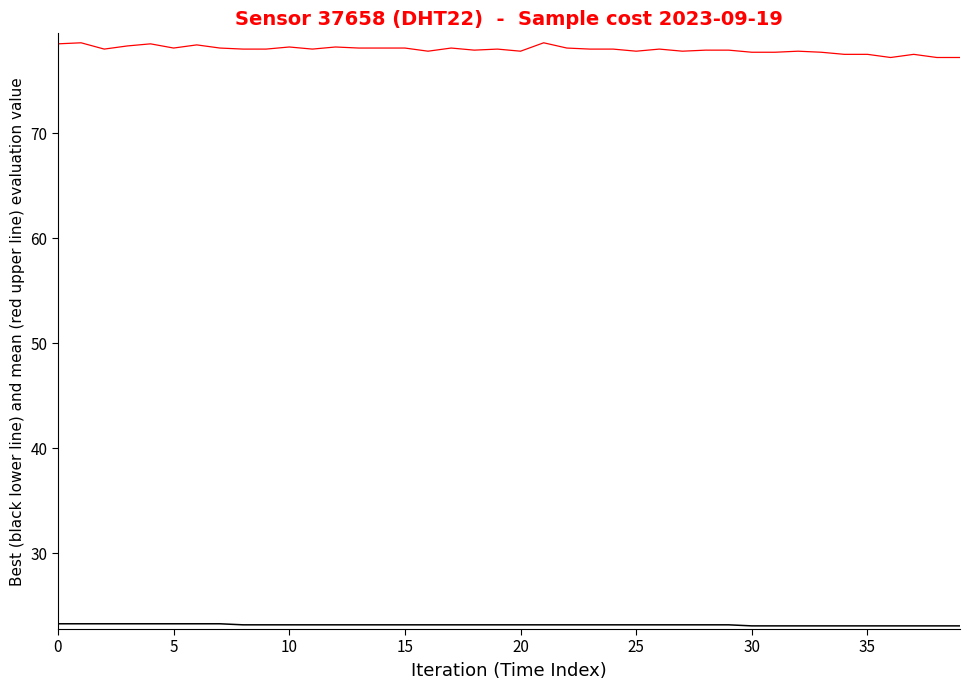

What is the minimum value shown in the chart?

23.1